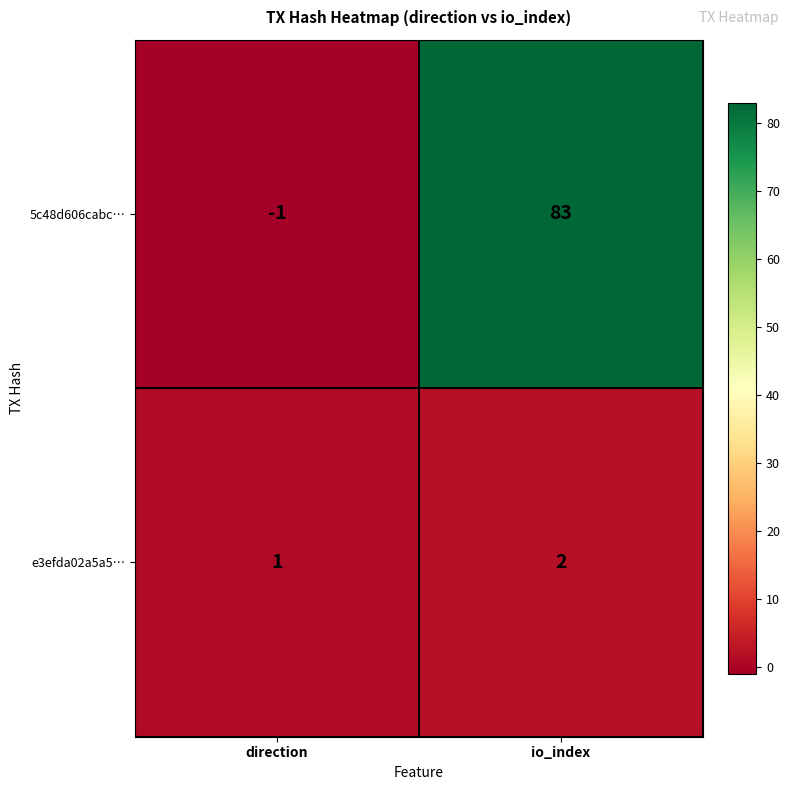

What is the average value of the 5c48d606cabc… series?

41